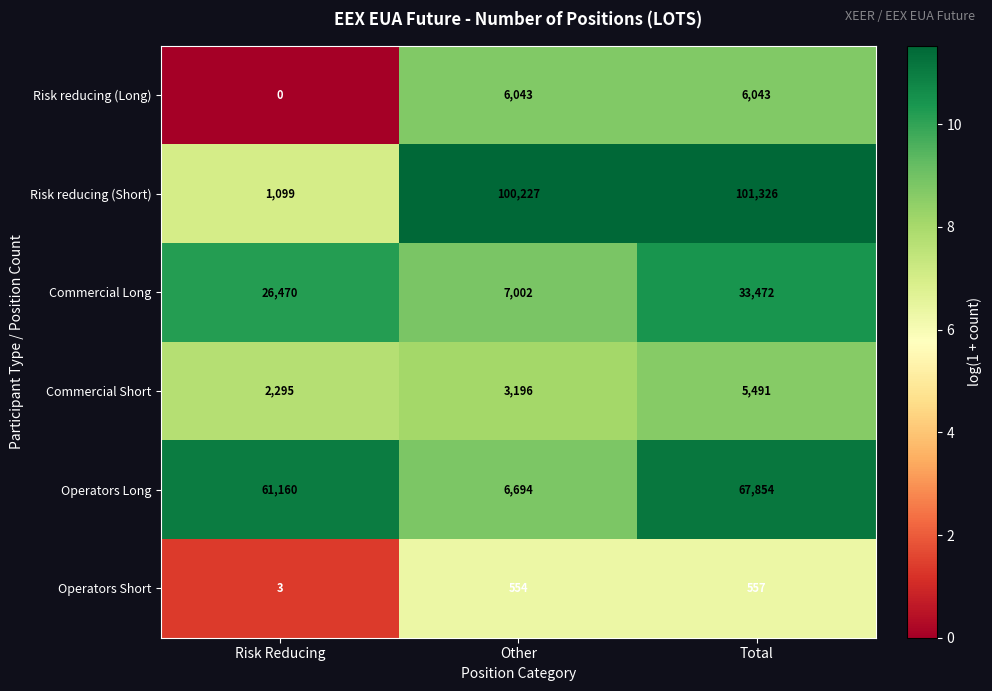

What is the difference between the Operators Short values at Risk Reducing and Other?

551